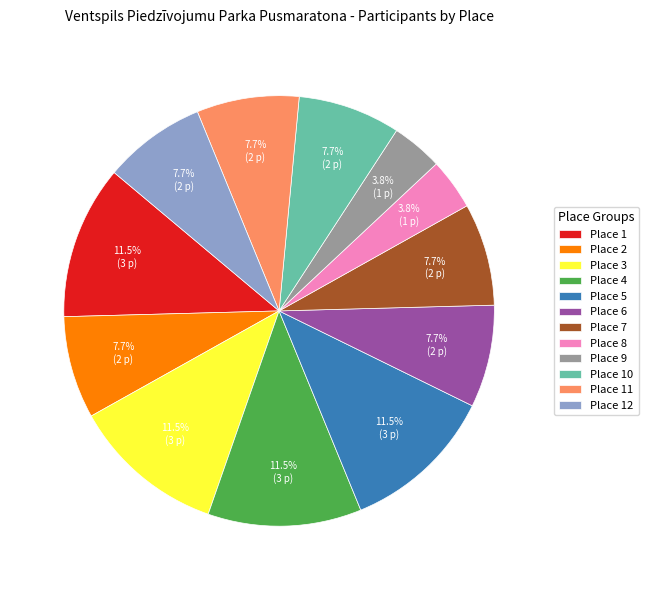

Approximately how many times larger is the value at Place 8 compared to Place 2?

0.5